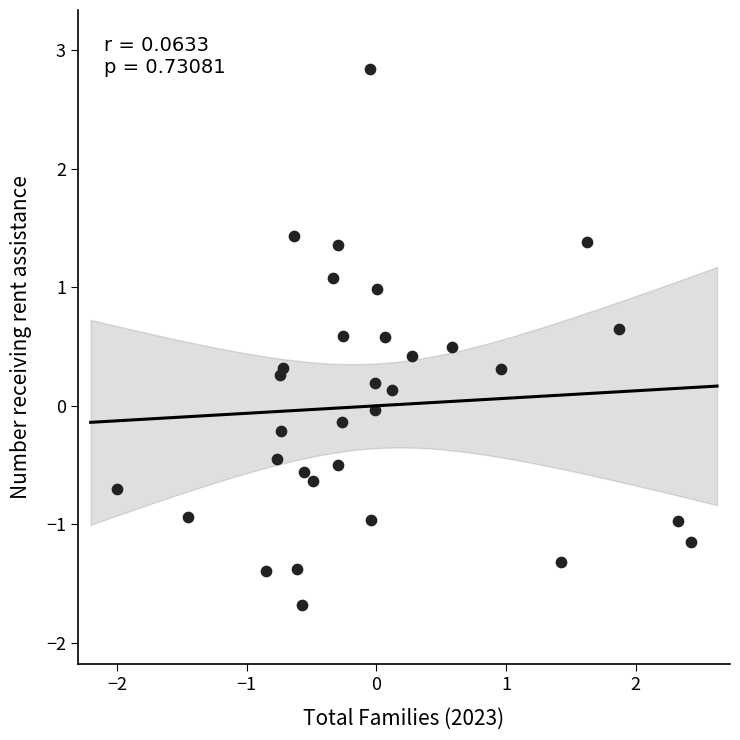

Count the number of points in this scatter plot.

32